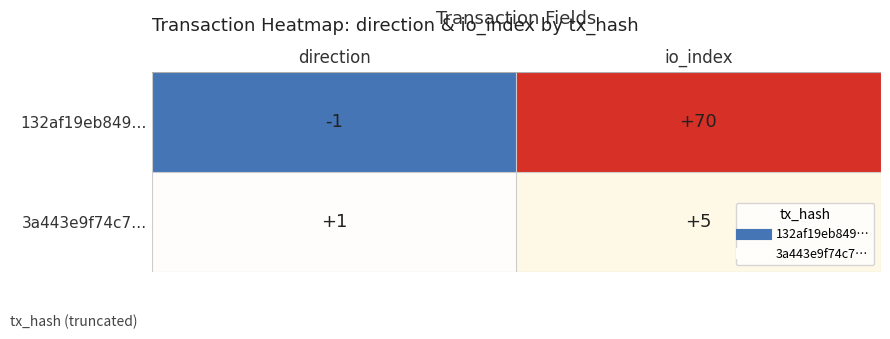

Reading left to right, transcribe all the data shown in this chart.

132af19eb849…: -1	70
3a443e9f74c7…: 1	5